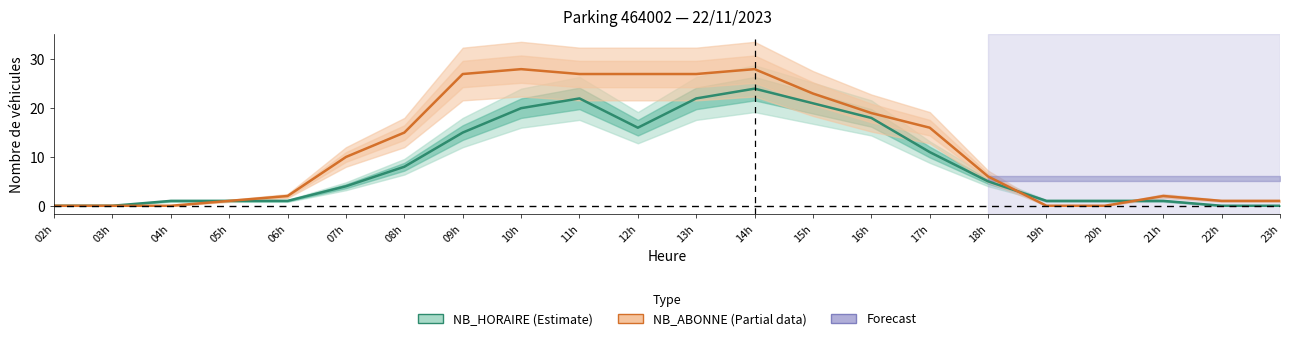

Is the value of NB_HORAIRE (Estimate) at 19h greater than the value of NB_ABONNE (Partial data) at 19h?

Yes